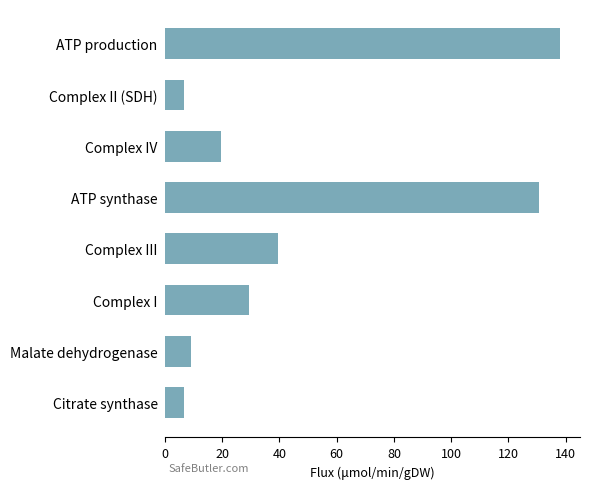

What is the maximum value shown in the chart?

138.1